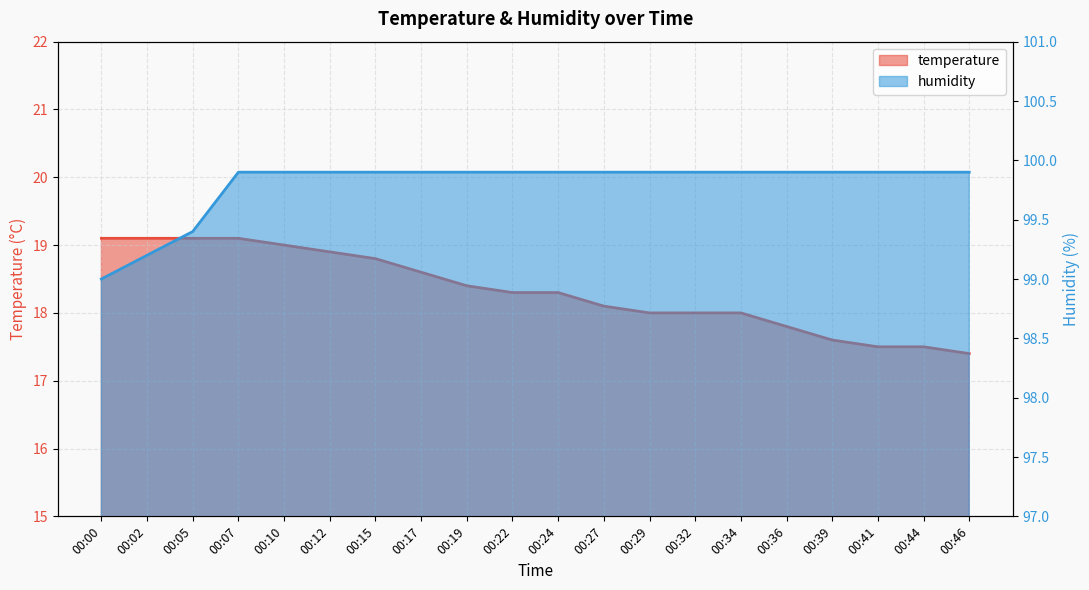

True or false: humidity has more than 2 points higher than both neighbors.

False